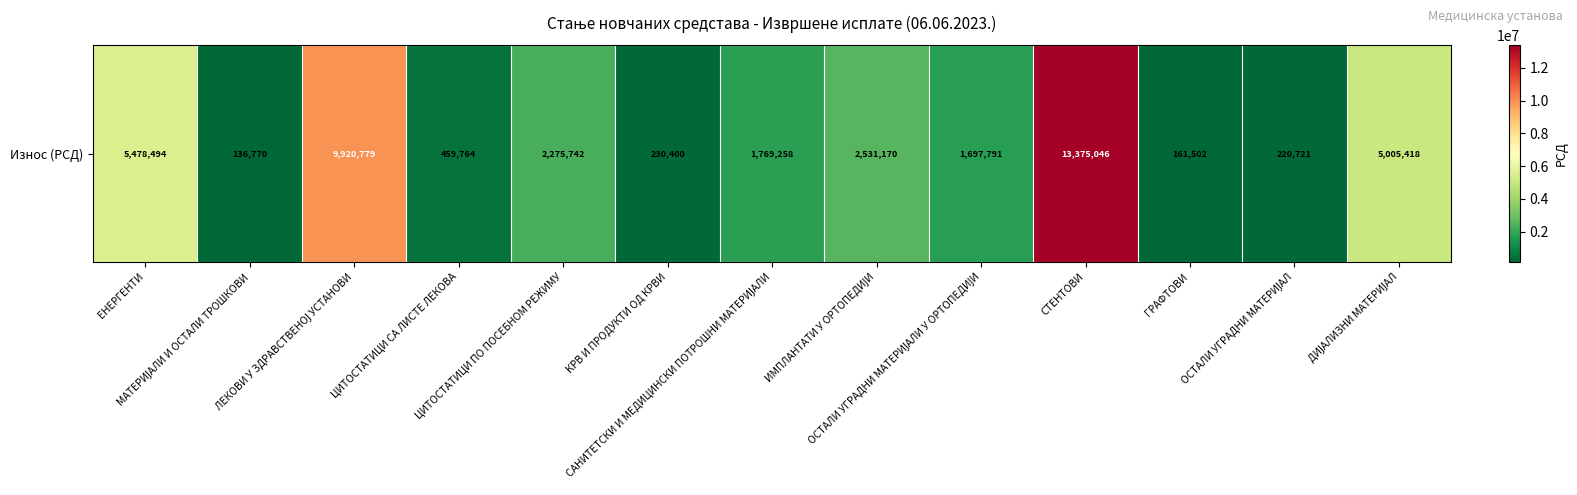

What is the difference between the second highest and minimum values?

9784008.7